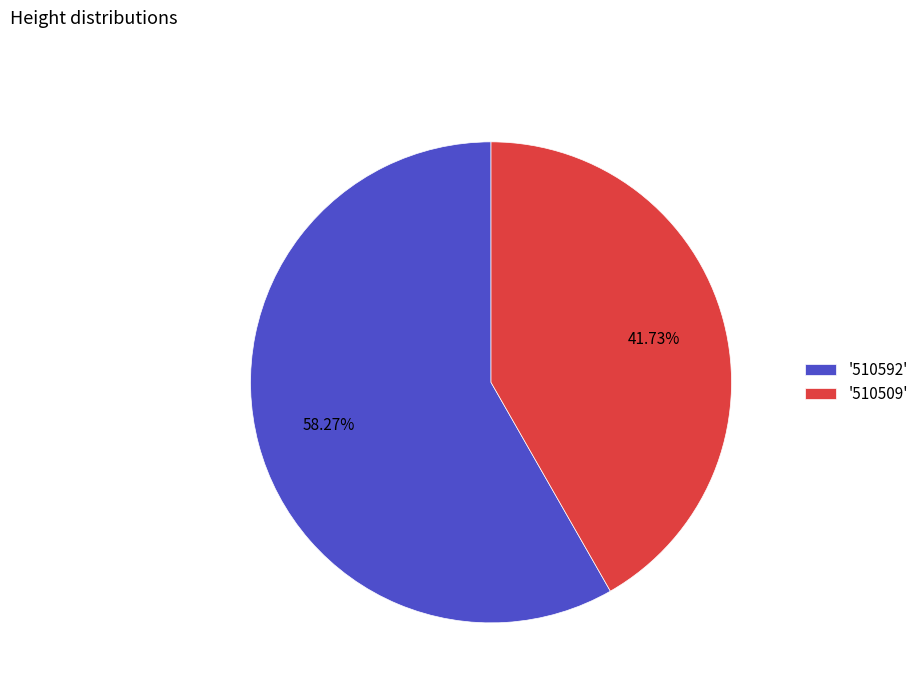

Which category has the biggest portion of the pie?

'510592'